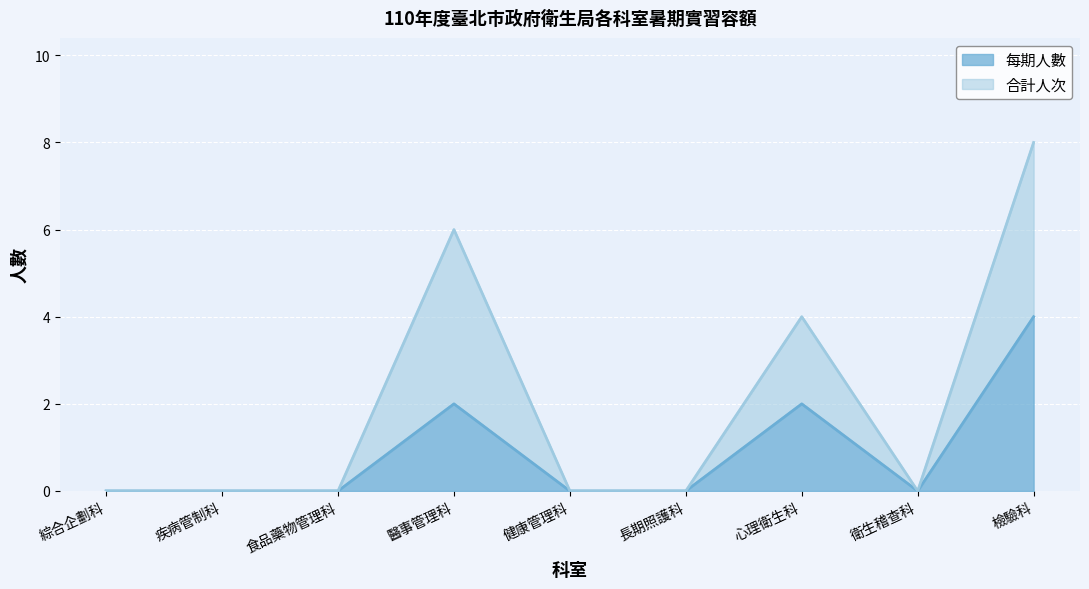

What position from the left is 健康管理科?

5